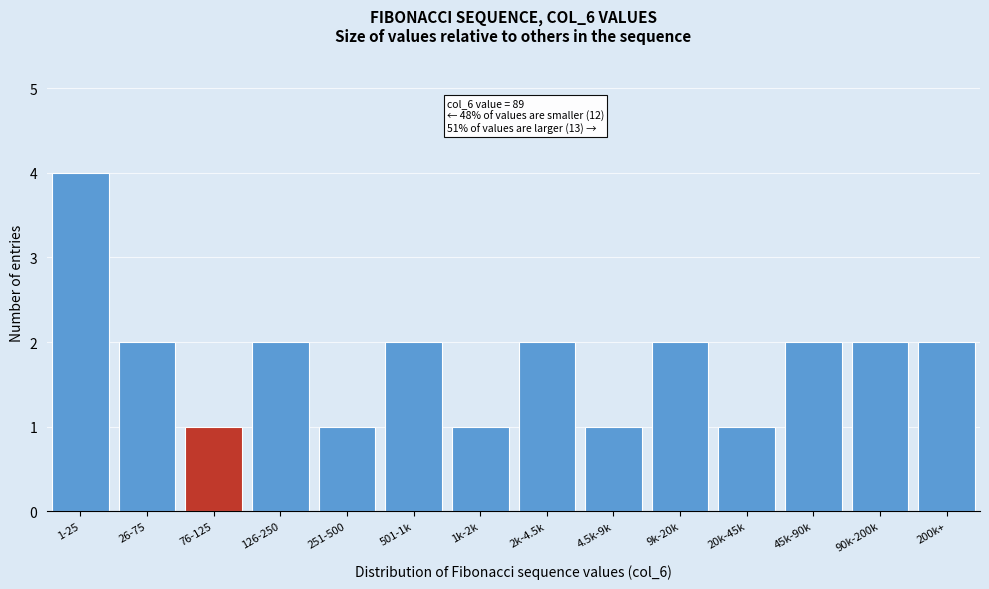

Reading left to right, what are all the values shown in this chart?

4	2	1	2	1	2	1	2	1	2	1	2	2	2